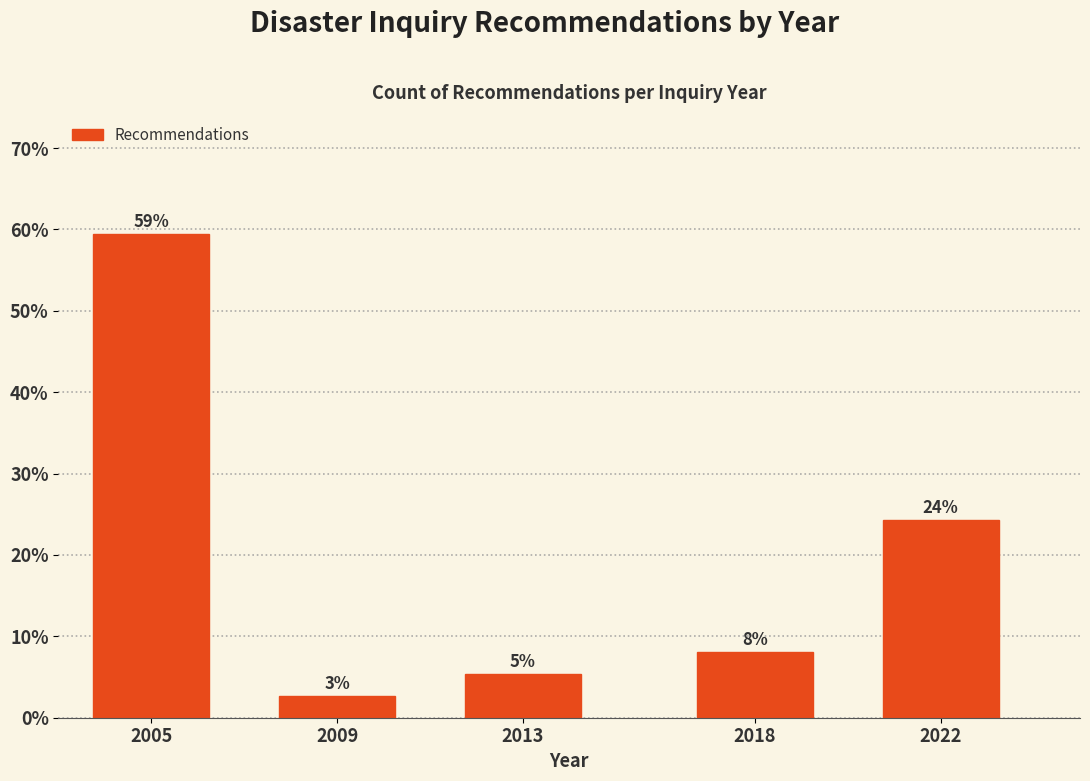

How many bars are there in total?

5